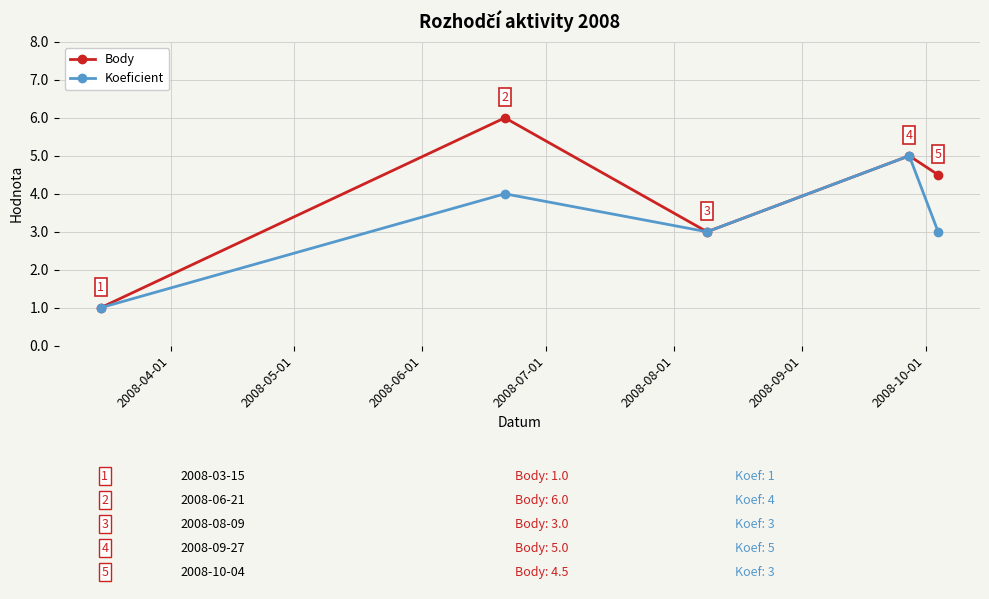

Which series has the widest spread of values?

Body